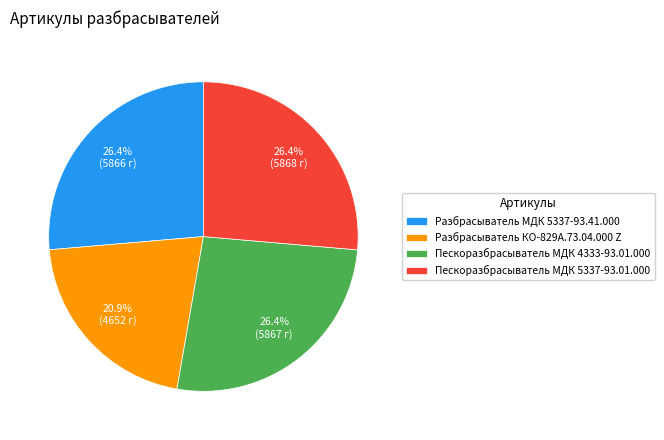

Is there any slice that represents more than half of the pie?

No